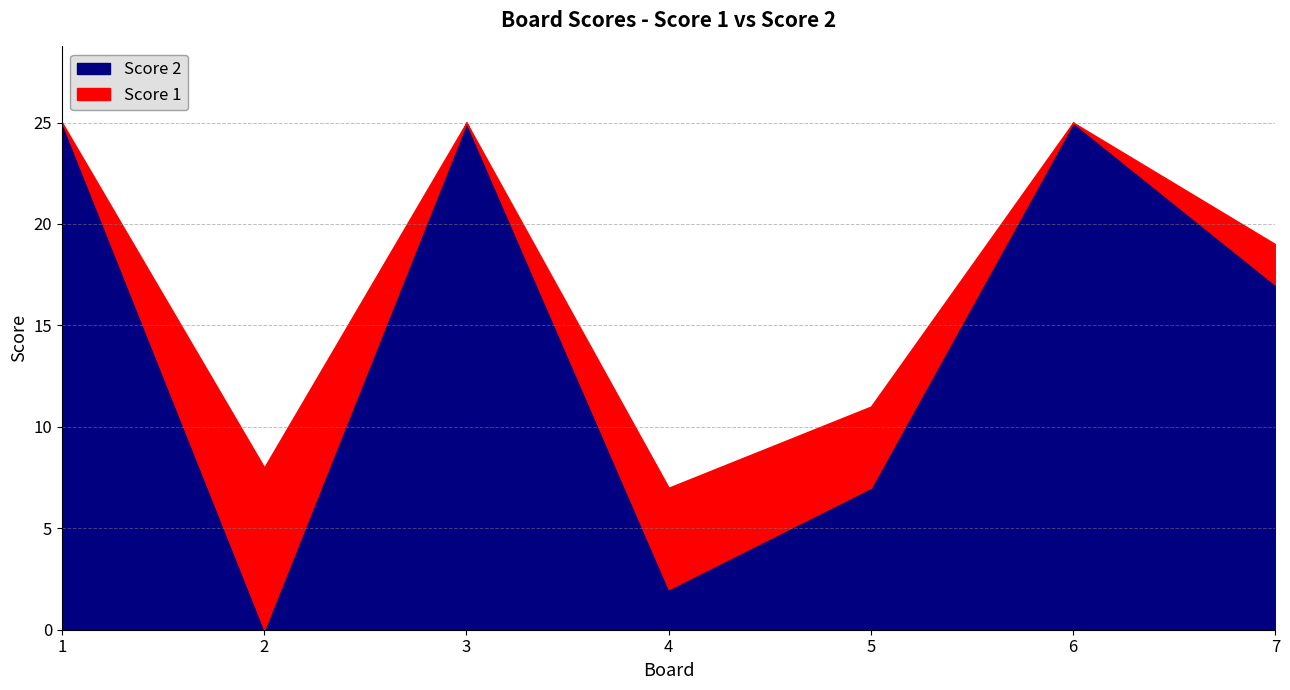

How many interior local valleys does the Score 2 series have?

2